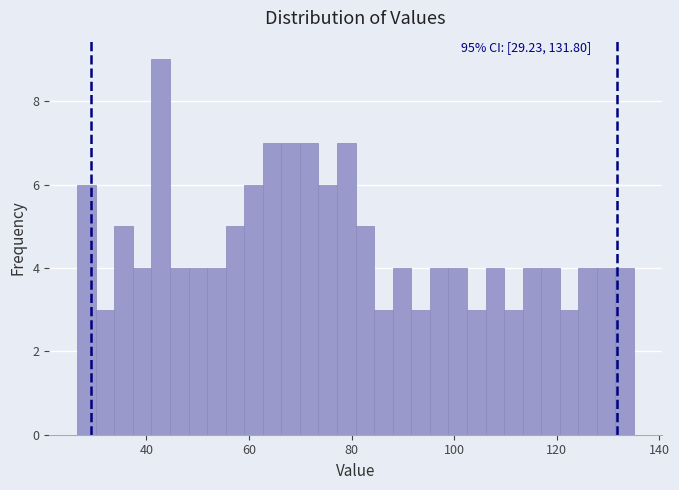

Around what value on the x-axis is the tallest bar? Give the approximate position of its centre, as read against the axis.

42